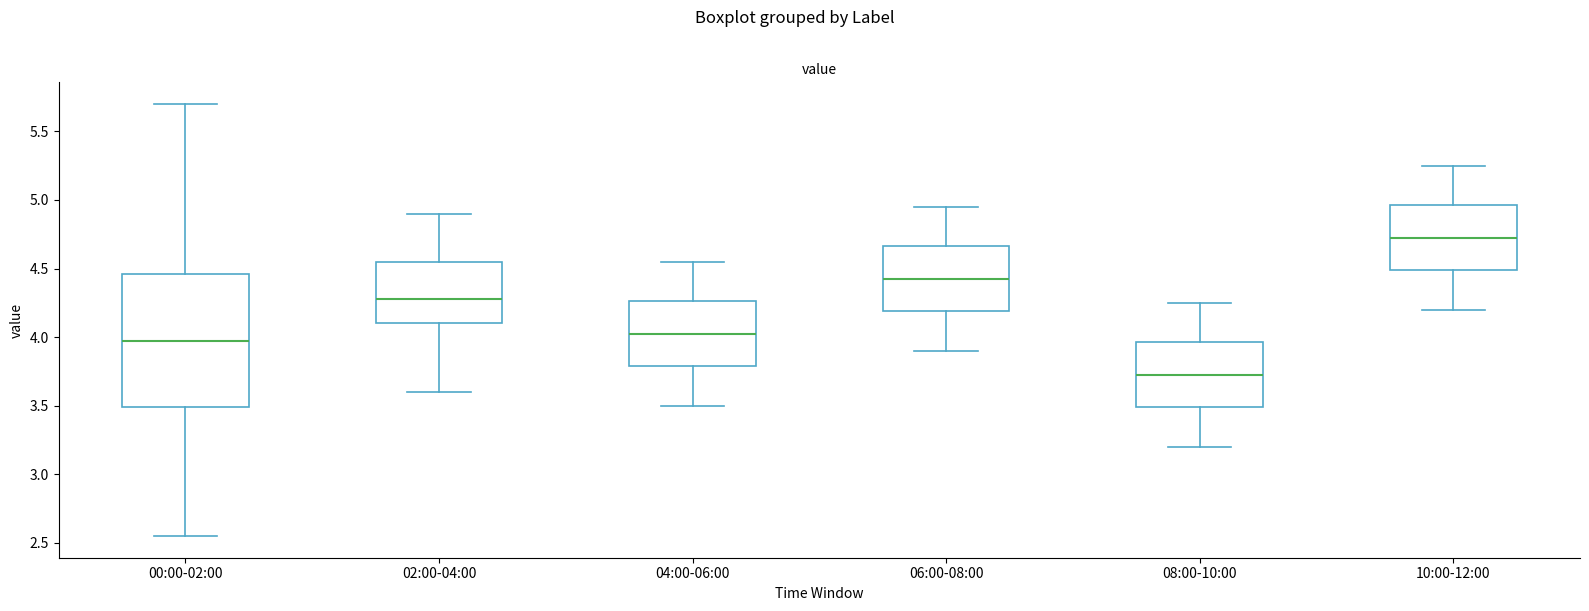

Which box is the tallest, from its lower edge to its upper edge?

00:00-02:00